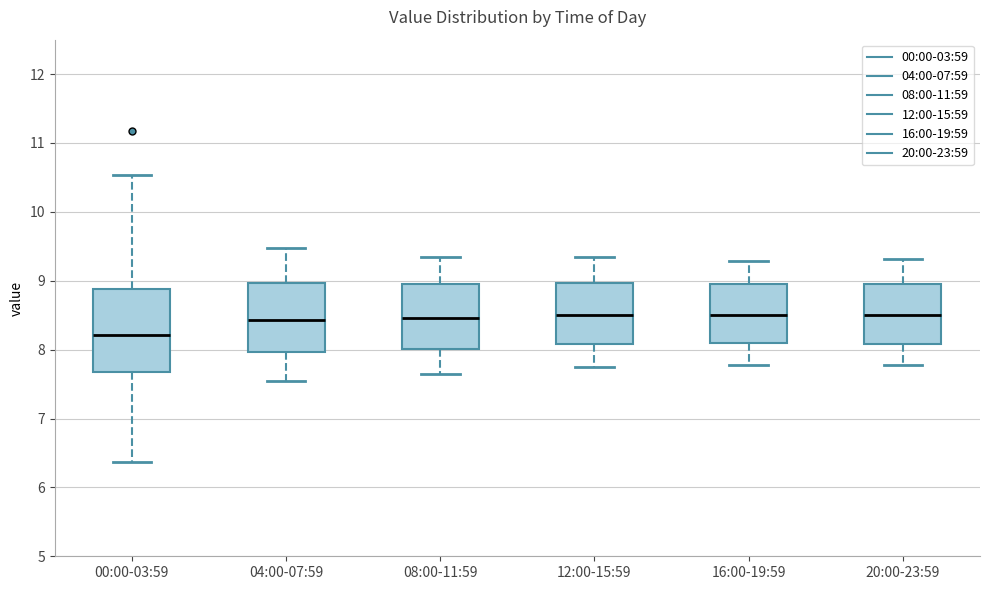

Reading left to right, read every box against the y-axis: the position of its median line, the range the box covers, and the ends of its whiskers. The values are not printed on the chart, so give them approximately, as read against the axis.

00:00-03:59: median 8.2, box 7.7 to 8.9, whiskers 6.4 to 10.5
04:00-07:59: median 8.4, box 8.0 to 9.0, whiskers 7.6 to 9.5
08:00-11:59: median 8.5, box 8.0 to 9.0, whiskers 7.7 to 9.4
12:00-15:59: median 8.5, box 8.1 to 9.0, whiskers 7.8 to 9.4
16:00-19:59: median 8.5, box 8.1 to 9.0, whiskers 7.8 to 9.3
20:00-23:59: median 8.5, box 8.1 to 9.0, whiskers 7.8 to 9.3